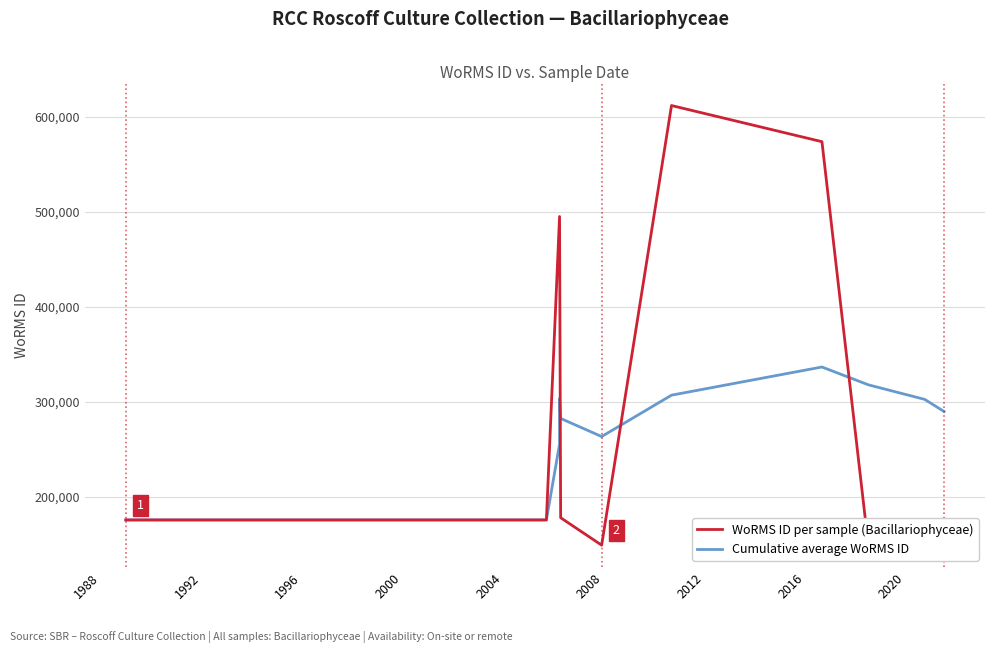

Does the chart display data point markers on the line(s)?

No